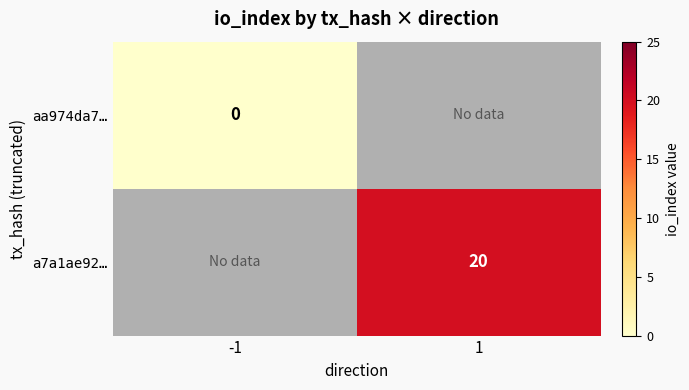

Is it true that a7a1ae92… equals 20 at 1?

True